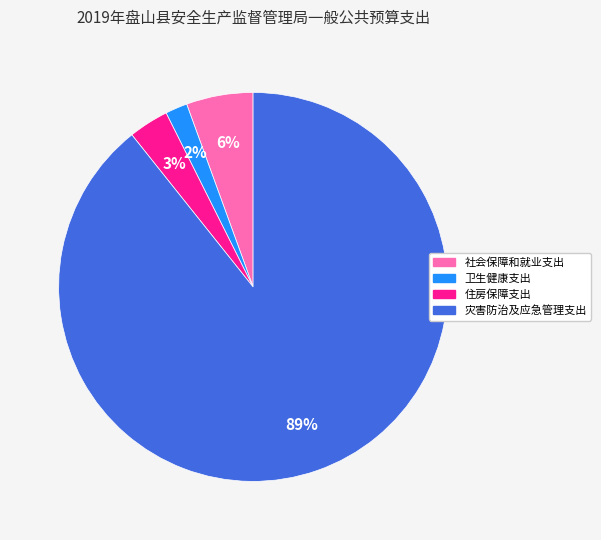

To the nearest percent, what is the average slice percentage?

25%